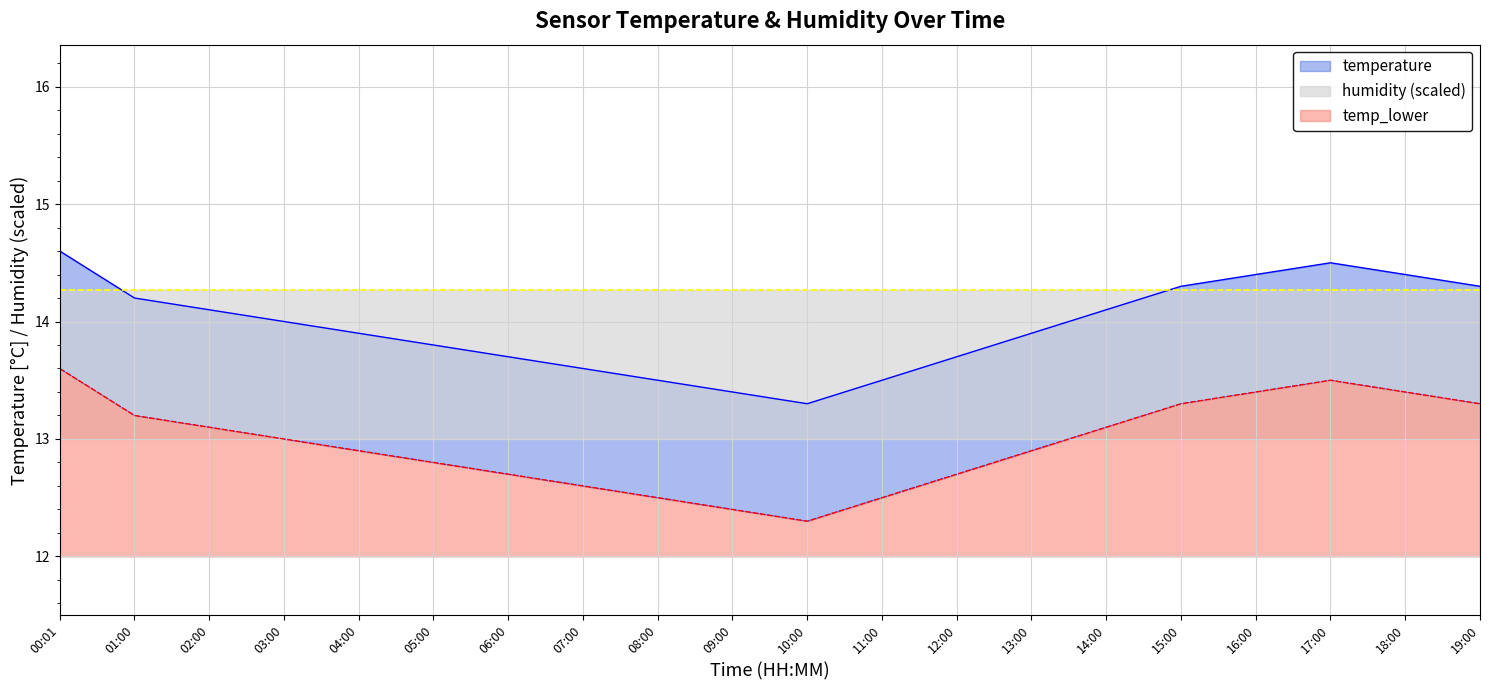

Is it true that temperature equals 13.4 at 09:00?

True